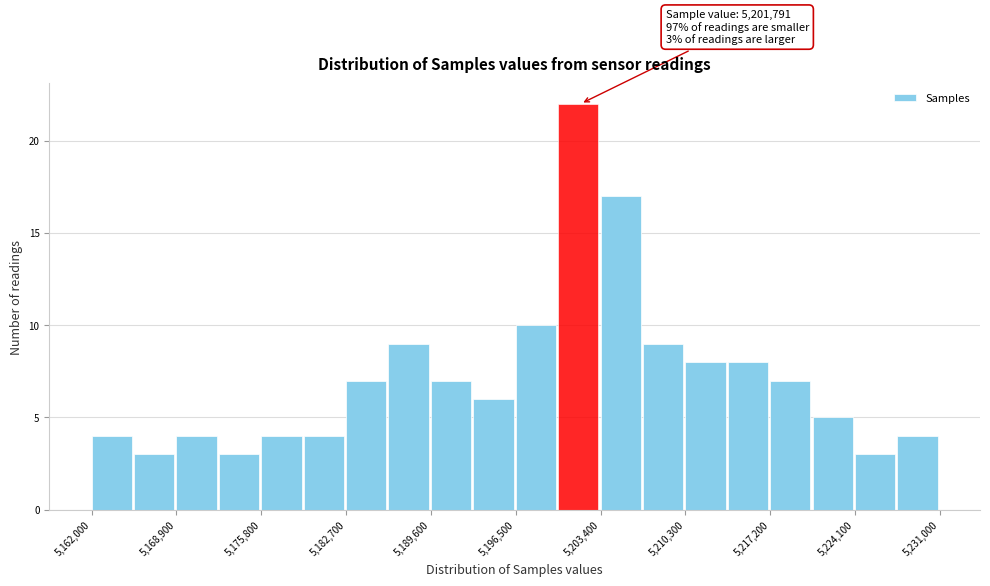

Around what value on the x-axis is the tallest bar? Give the approximate position of its centre, as read against the axis.

5202000